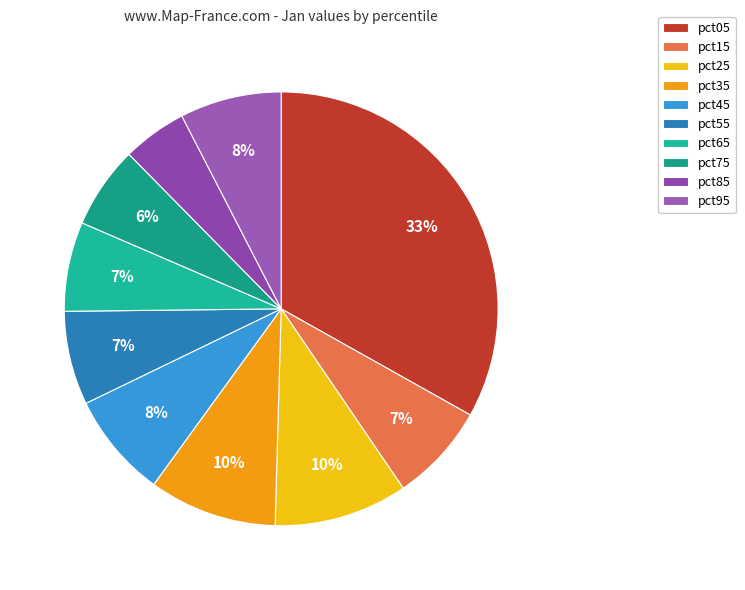

True or false: pct95 accounts for 8% of the total.

True